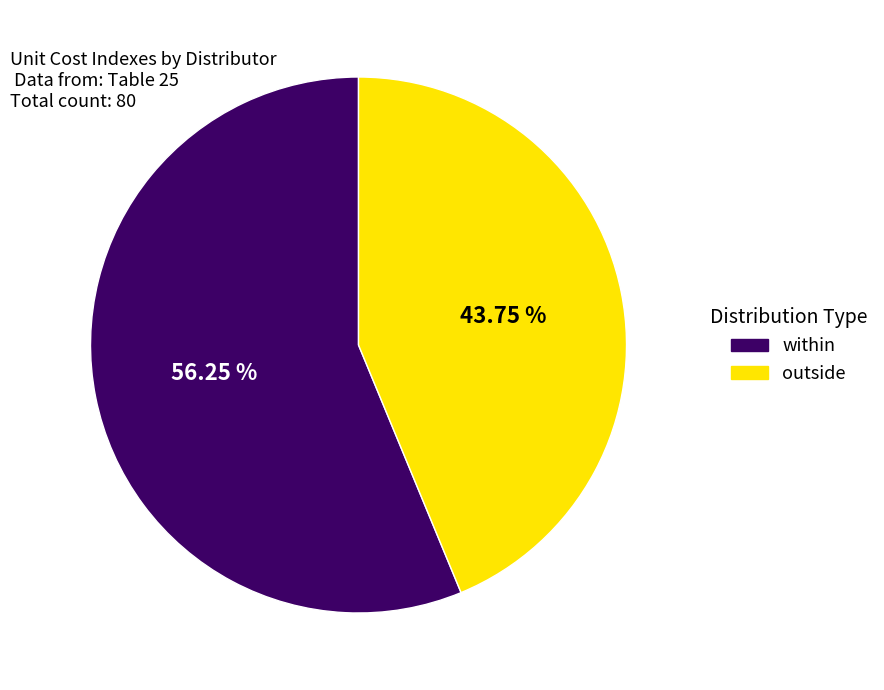

What percentage is the within slice, to the nearest percent?

56%